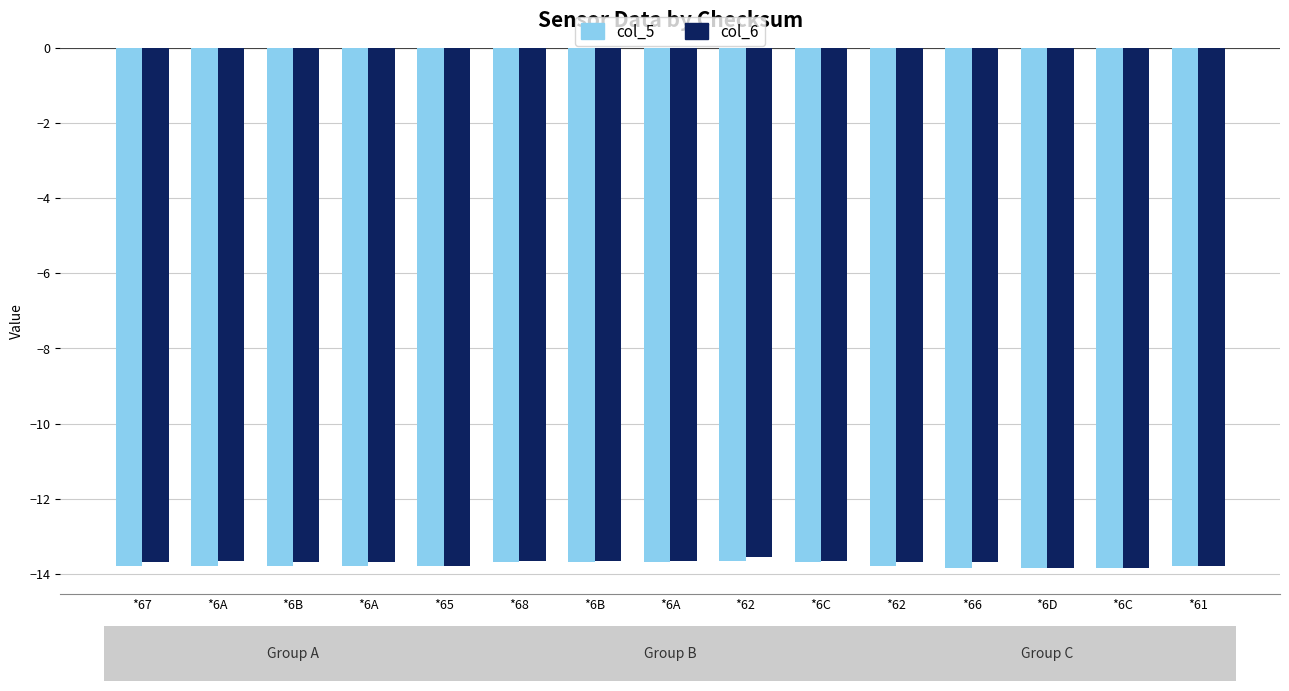

Does the chart contain stacked bars?

No